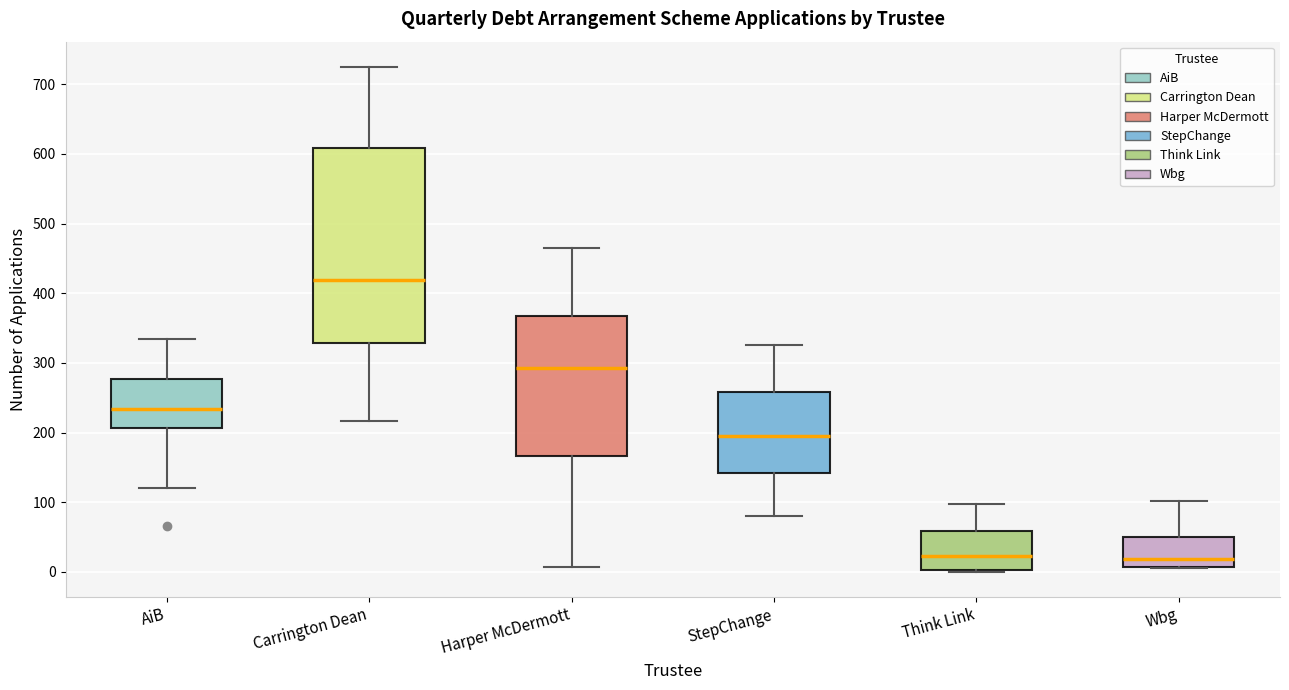

Where does the upper whisker of the box for Think Link end on the y-axis? The values are not printed on the chart, so give them approximately, as read against the axis.

100